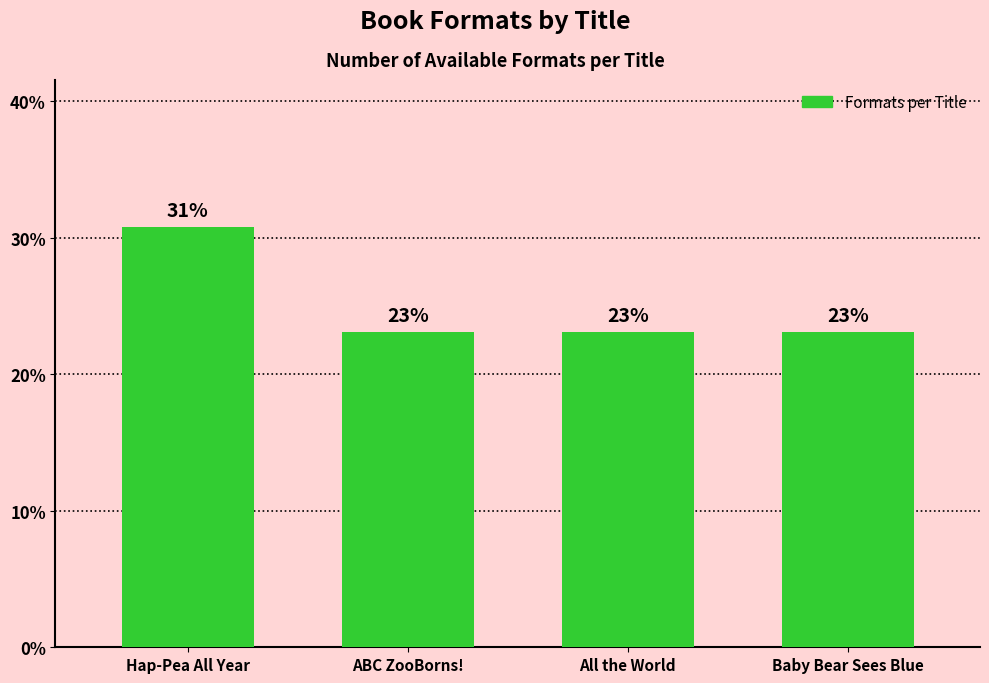

What is the approximate value at Baby Bear Sees Blue?

23.1